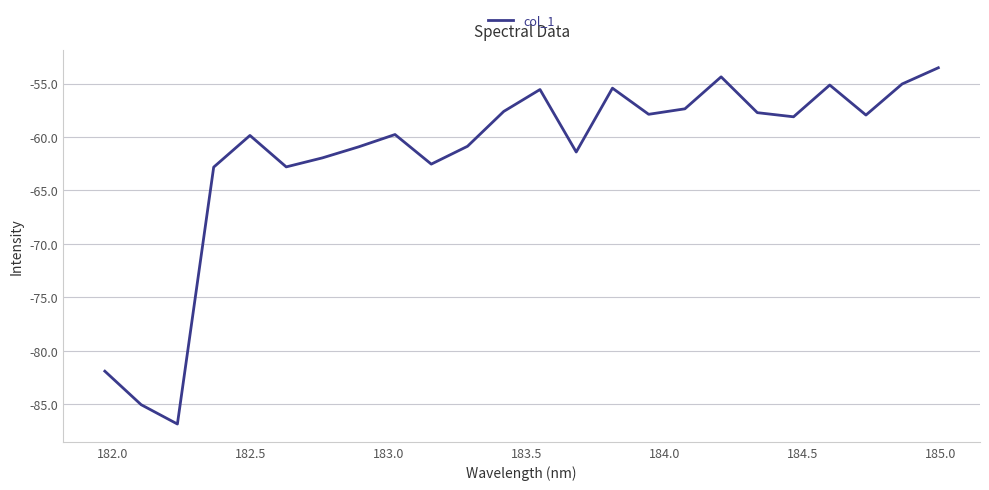

What is the difference between the maximum and second lowest values?

31.5